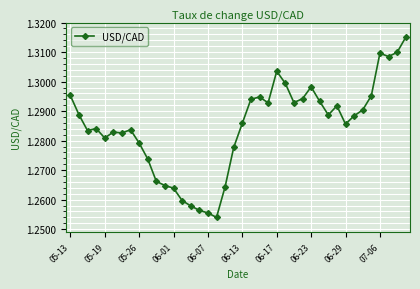

How many values are between 1 and 2?

40